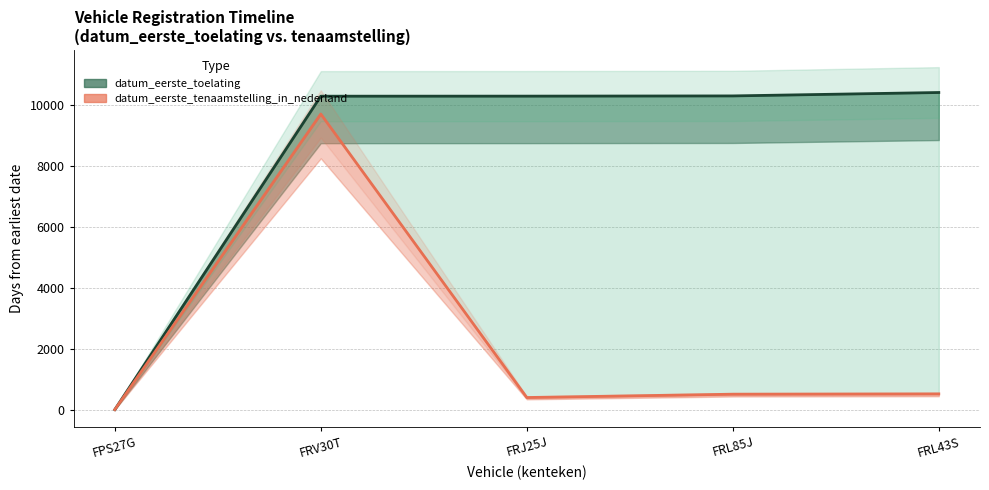

Is the value of datum_eerste_toelating at FRV30T greater than the value of datum_eerste_tenaamstelling_in_nederland at FRL43S?

Yes